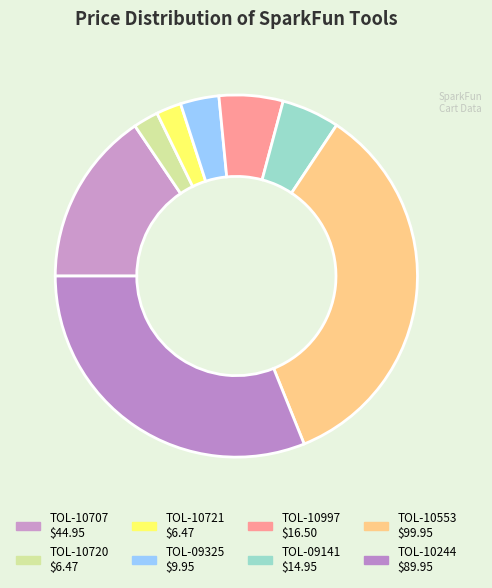

To the nearest percent, what is the difference between the TOL-10721 and TOL-10707 slice percentages?

13%